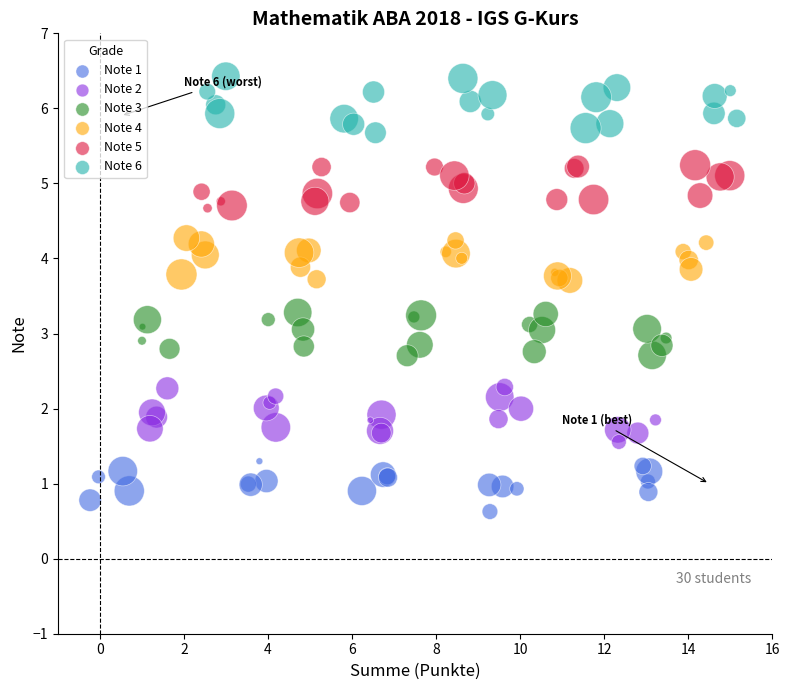

Which series reaches the maximum Y coordinate?

Note 6